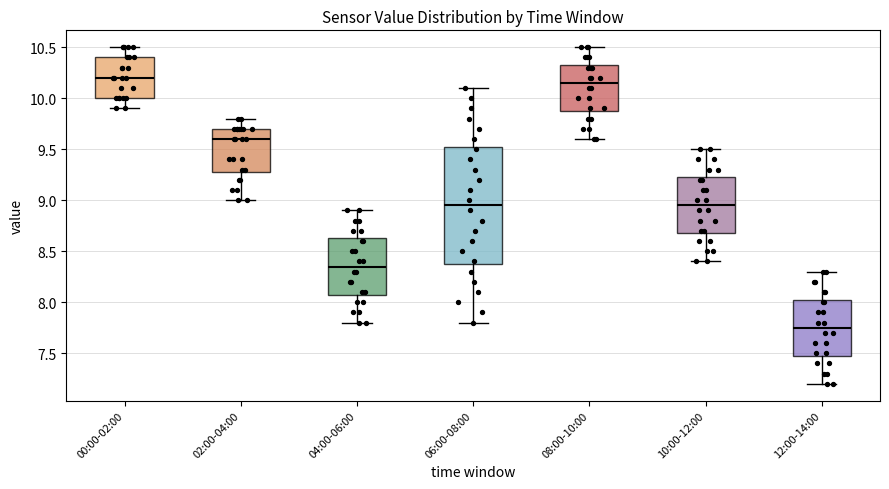

Which box's median line is the highest?

00:00-02:00